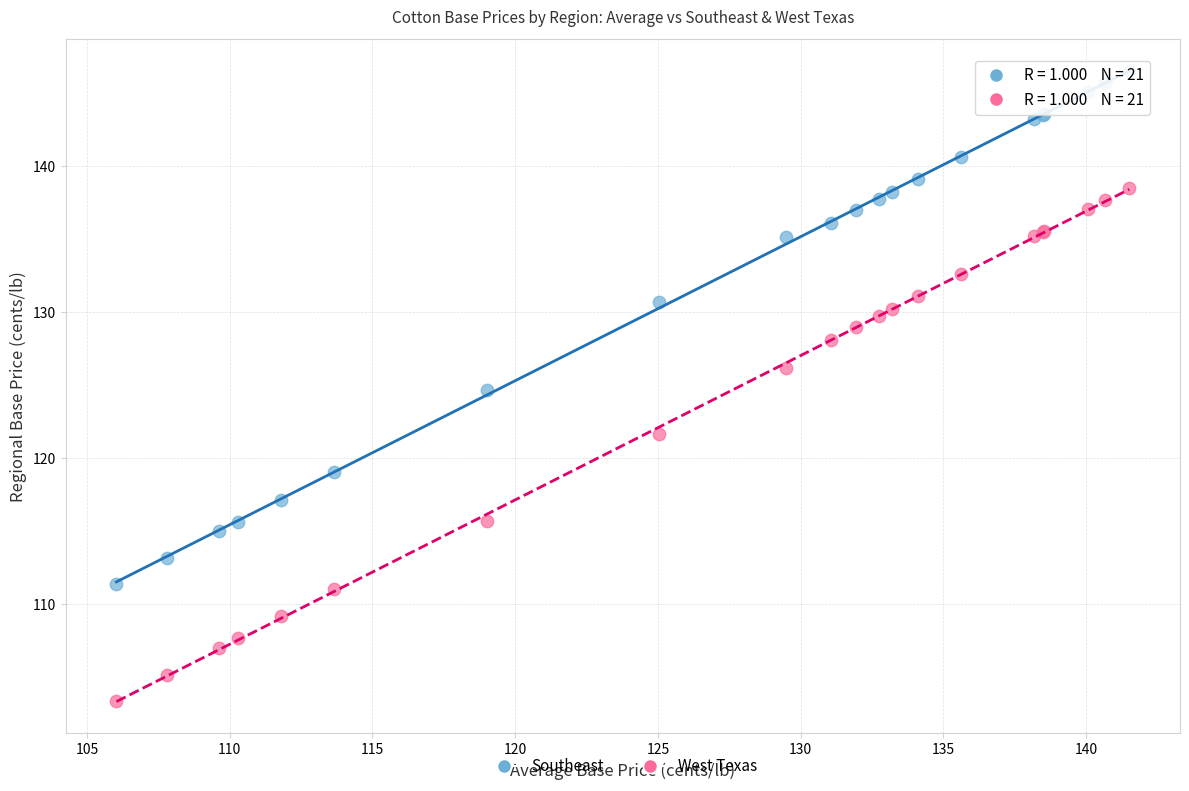

What are all the series names shown in the legend?

Southeast, West Texas